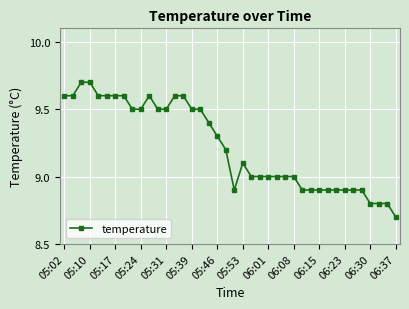

Reading right to left, extract all data points from this chart.

8.7	8.8	8.8	8.8	8.9	8.9	8.9	8.9	8.9	8.9	8.9	8.9	9.0	9.0	9.0	9.0	9.0	9.0	9.1	8.9	9.2	9.3	9.4	9.5	9.5	9.6	9.6	9.5	9.5	9.6	9.5	9.5	9.6	9.6	9.6	9.6	9.7	9.7	9.6	9.6